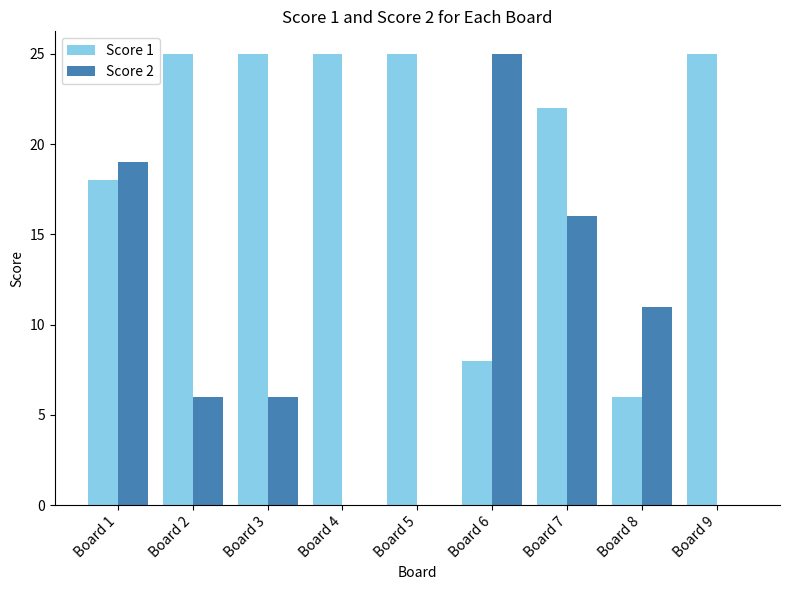

Which series has the widest spread of values?

Score 2